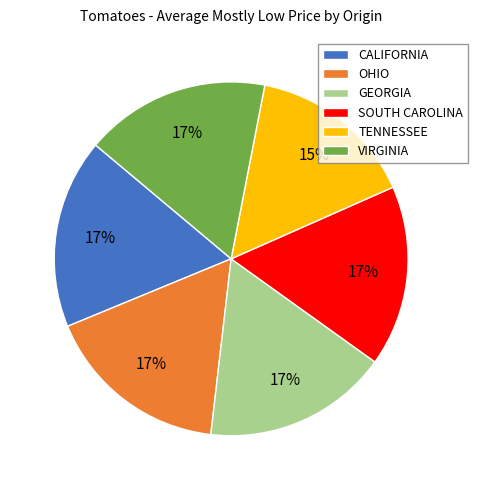

Which has a higher value, OHIO or TENNESSEE?

OHIO